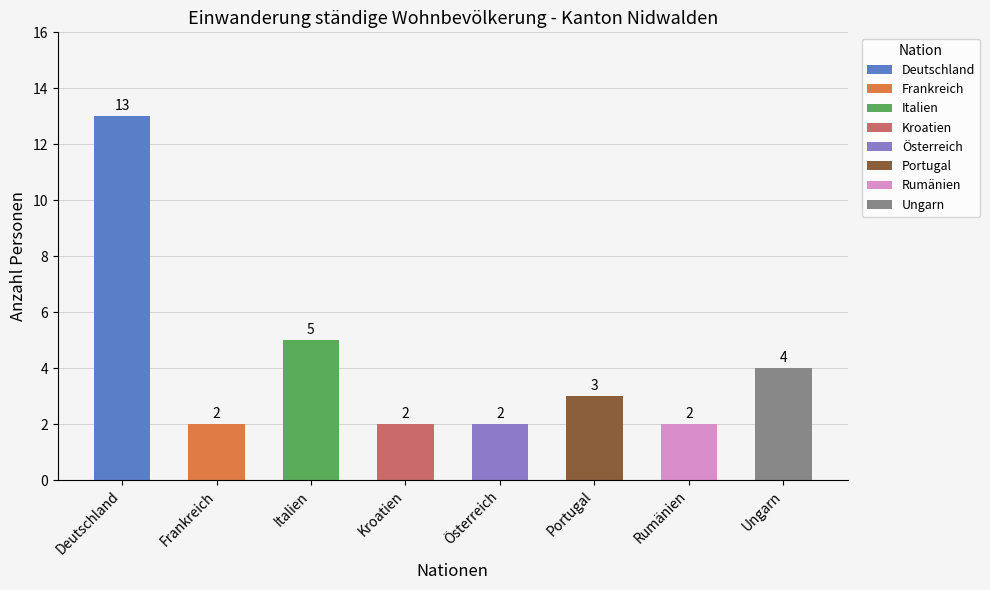

What is the label of the 2nd bar from the left?

Frankreich